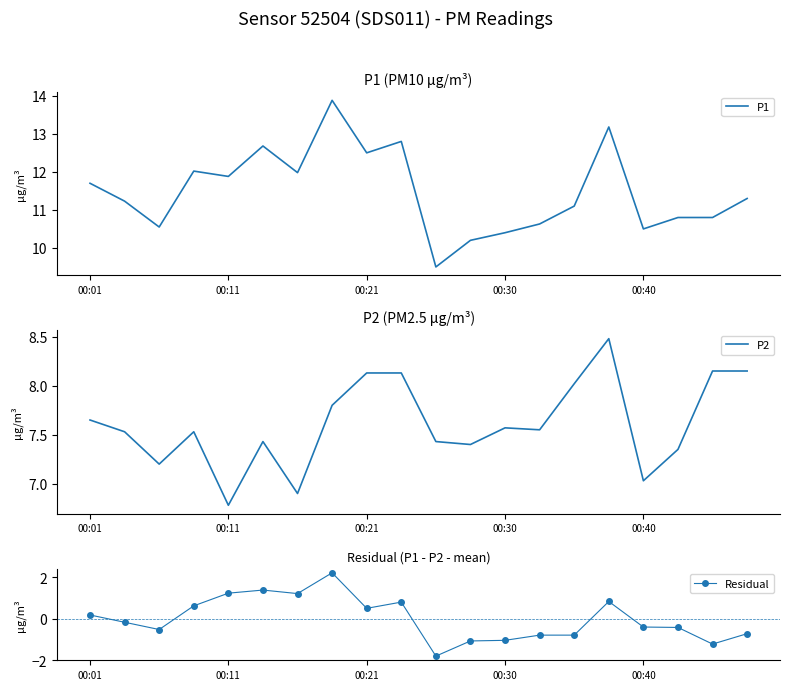

How many values in the P1 series are below 11?

8